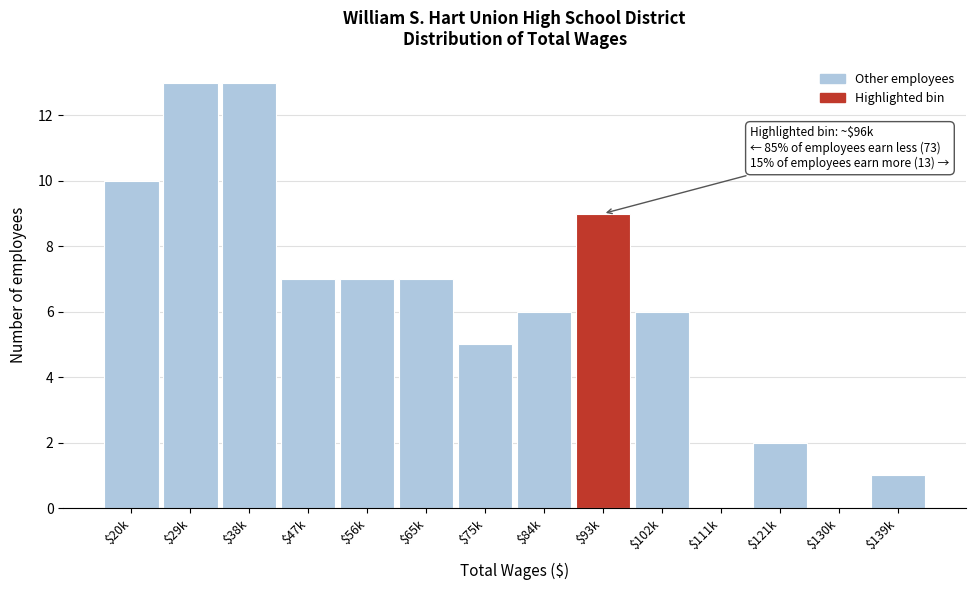

Is it true that the value at $139k is 0?

False